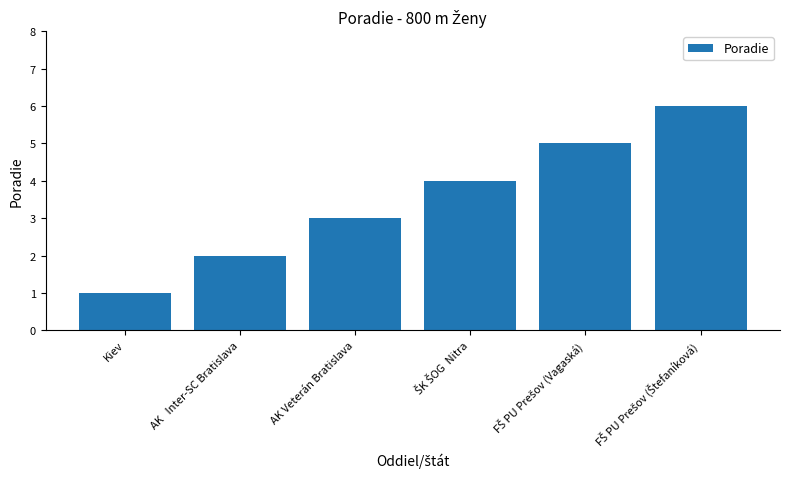

How many data points does each series have?

6